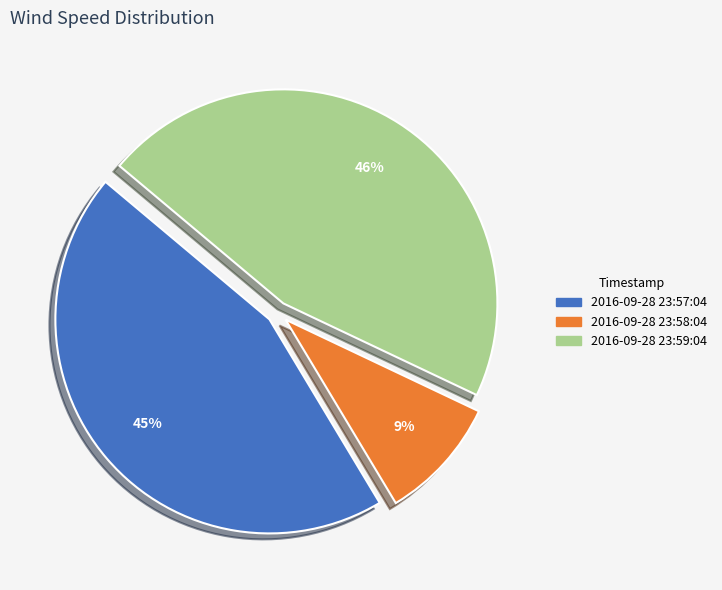

To the nearest percent, what is the difference between the largest and smallest slice percentages?

37%